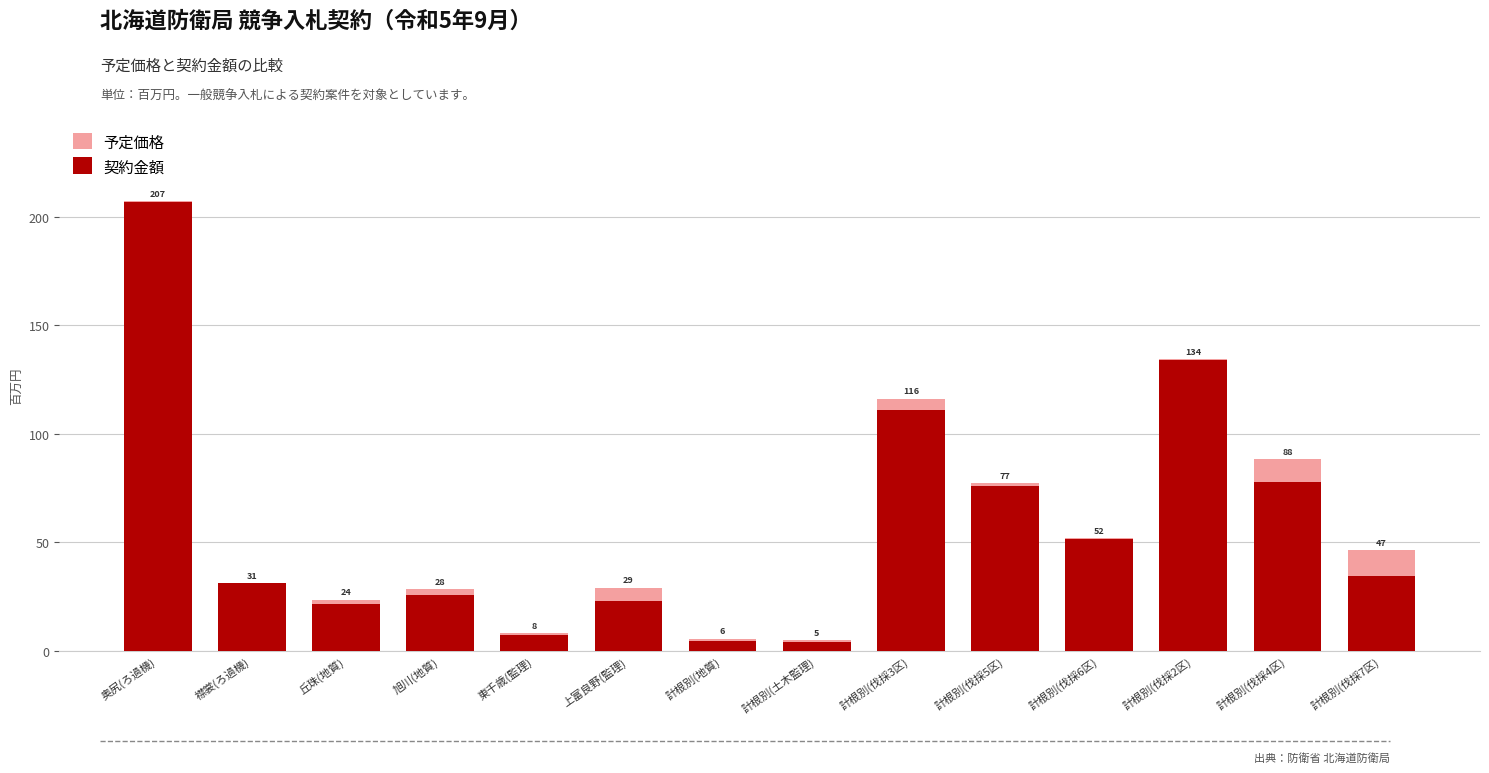

How many groups of bars are there?

14